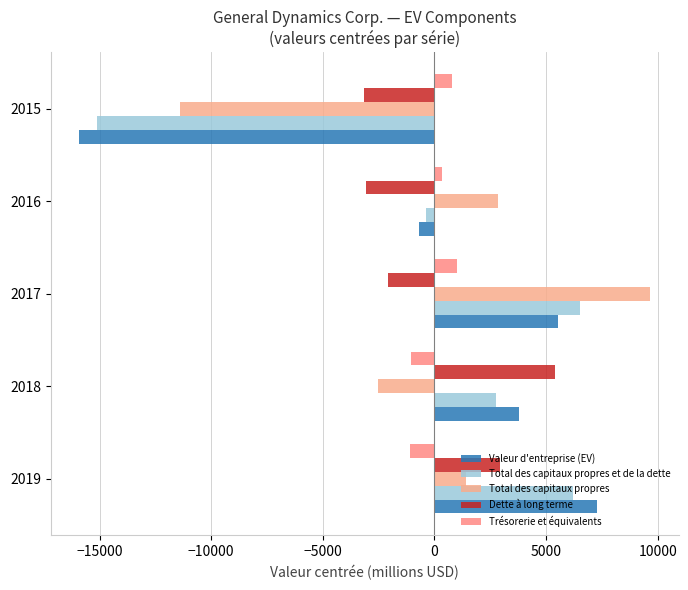

At which label does Total des capitaux propres reach its peak?

2017